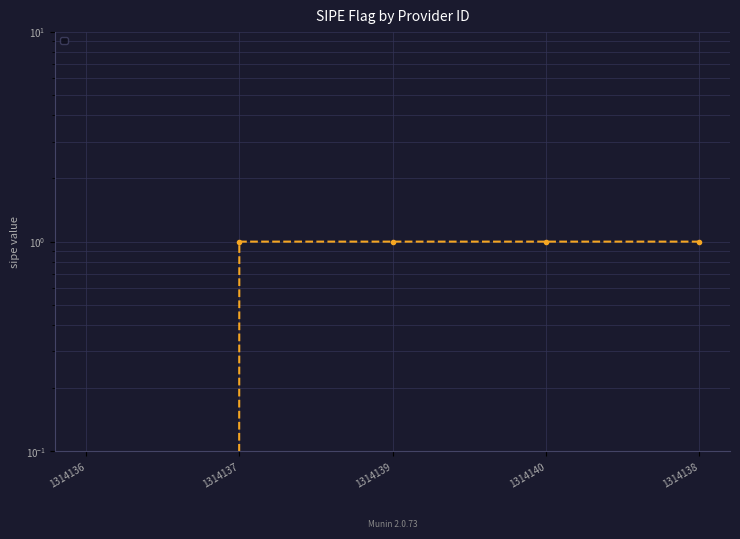

How many values are between 1 and 2?

4